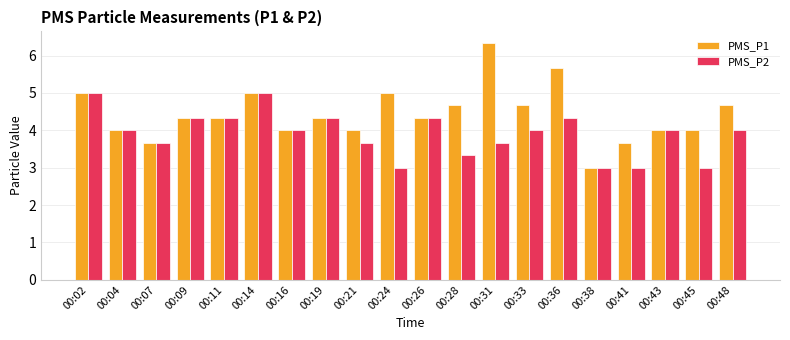

What is the sum of all PMS_P2 values?

78.0